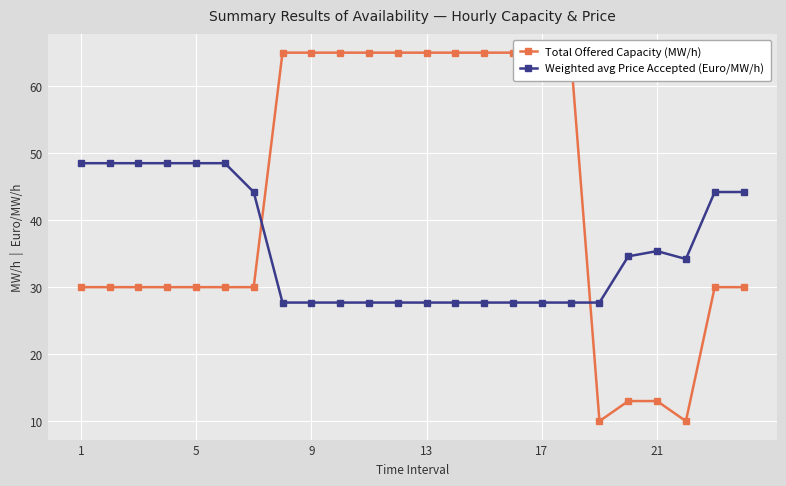

What are all the series names shown in the legend?

Total Offered Capacity (MW/h), Weighted avg Price Accepted (Euro/MW/h)